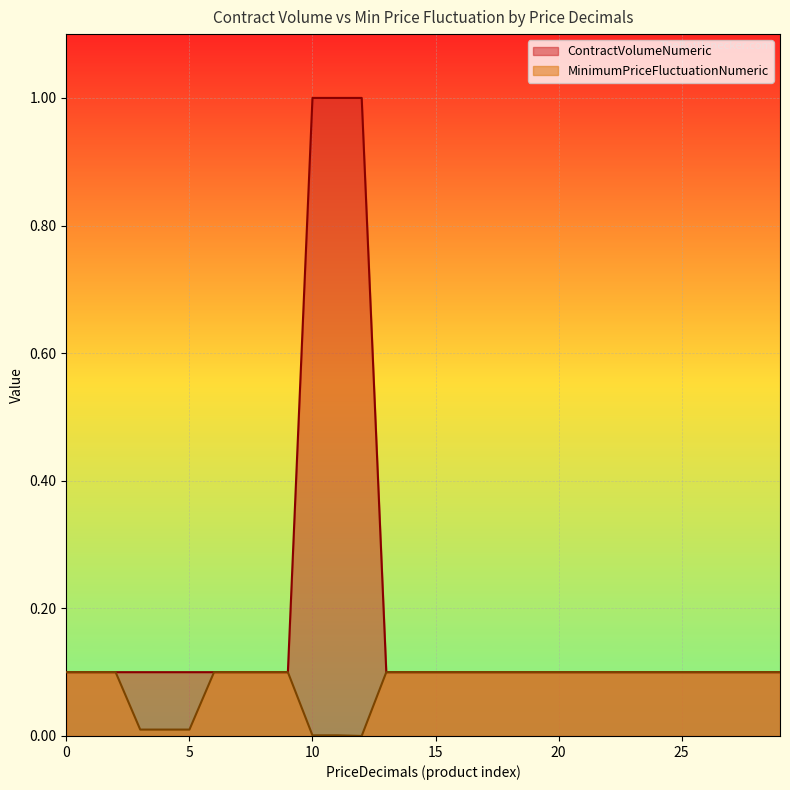

Reading right to left, extract all data points from this chart.

ContractVolumeNumeric: 0.1	0.1	0.1	0.1	0.1	0.1	0.1	0.1	0.1	0.1	0.1	0.1	0.1	0.1	0.1	0.1	0.1	1.0	1.0	1.0	0.1	0.1	0.1	0.1	0.1	0.1	0.1	0.1	0.1	0.1
MinimumPriceFluctuationNumeric: 0.1	0.1	0.1	0.1	0.1	0.1	0.1	0.1	0.1	0.1	0.1	0.1	0.1	0.1	0.1	0.1	0.1	0.0	0.0	0.0	0.1	0.1	0.1	0.1	0.0	0.0	0.0	0.1	0.1	0.1